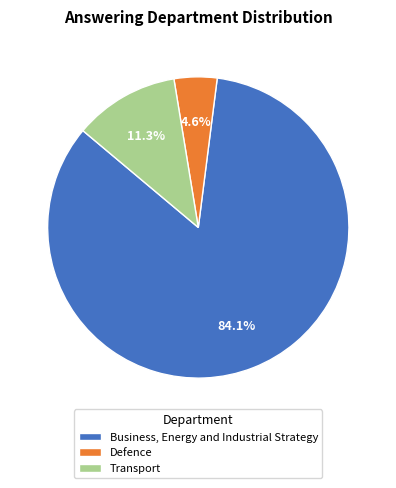

Combined, do Business, Energy and Industrial Strategy and Transport account for over 50%?

Yes